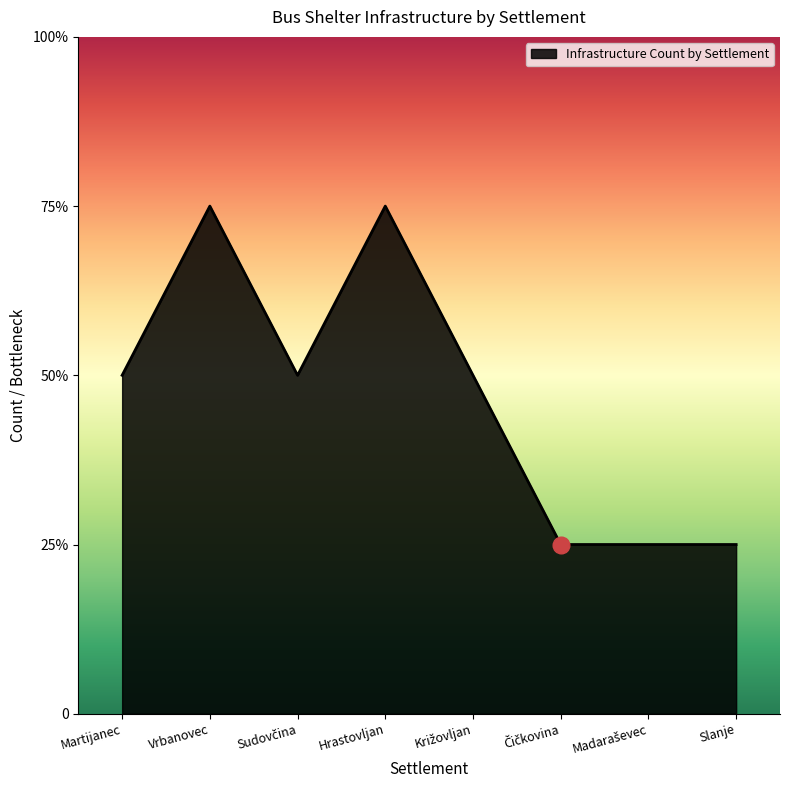

Rank the categories by value from lowest to highest.

Čičkovina, Madaraševec, Slanje, Martijanec, Sudovčina, Križovljan, Vrbanovec, Hrastovljan